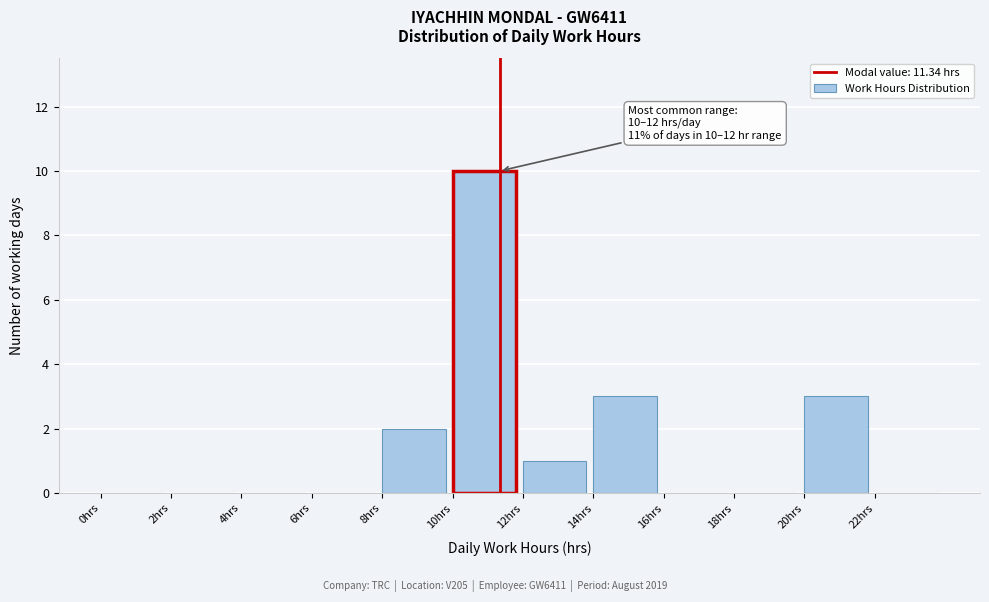

Which range on the x-axis has the tallest bar?

10 to 12